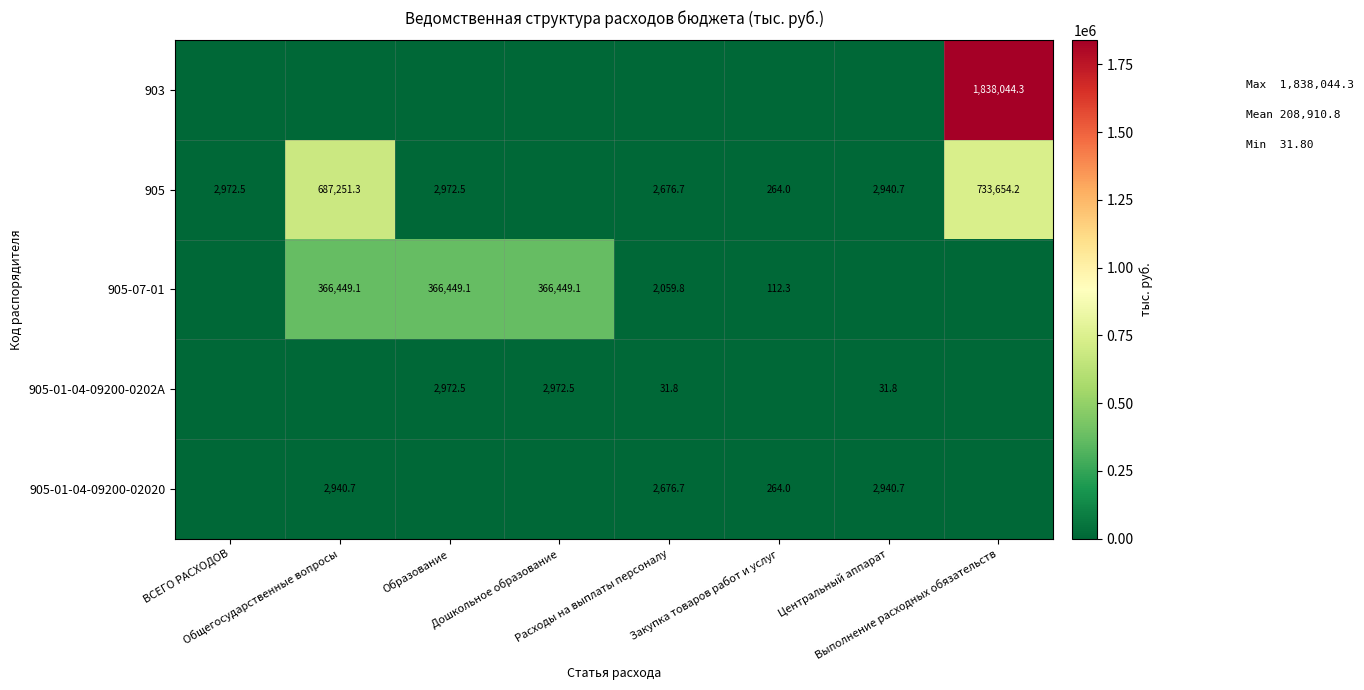

True or false: 905-01-04-09200-0202A has a value of 2972.5 at Дошкольное образование.

True